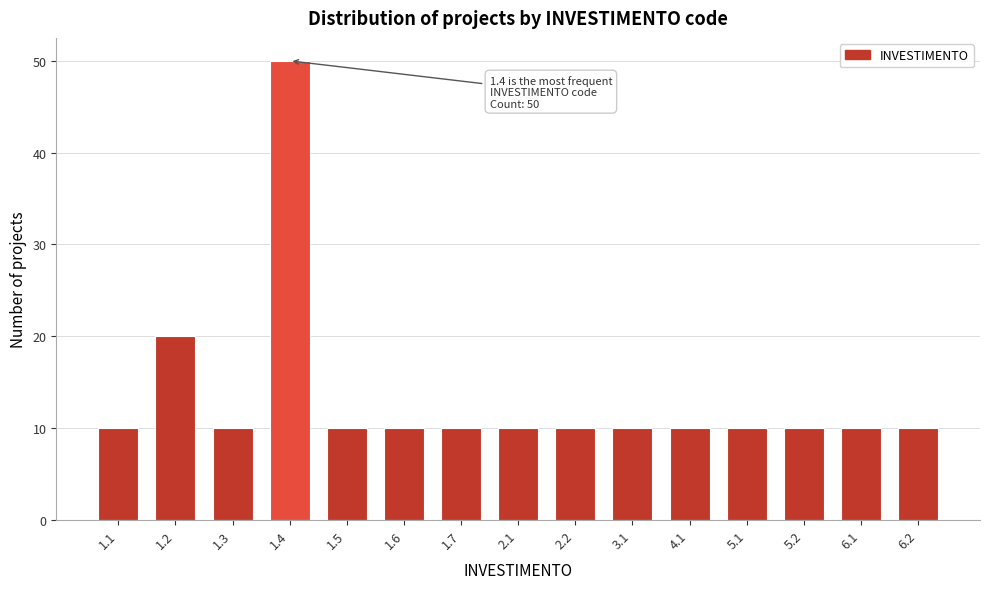

Reading left to right, list all the values displayed in this chart.

10	20	10	50	10	10	10	10	10	10	10	10	10	10	10